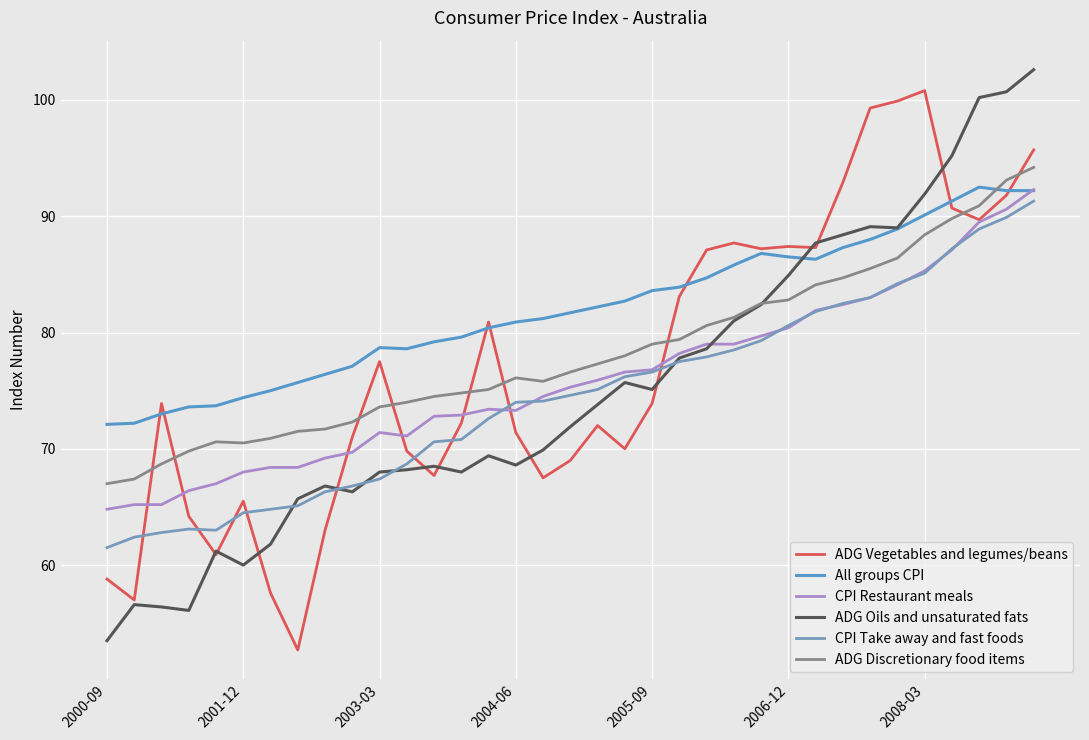

How many lines are shown in the chart?

6